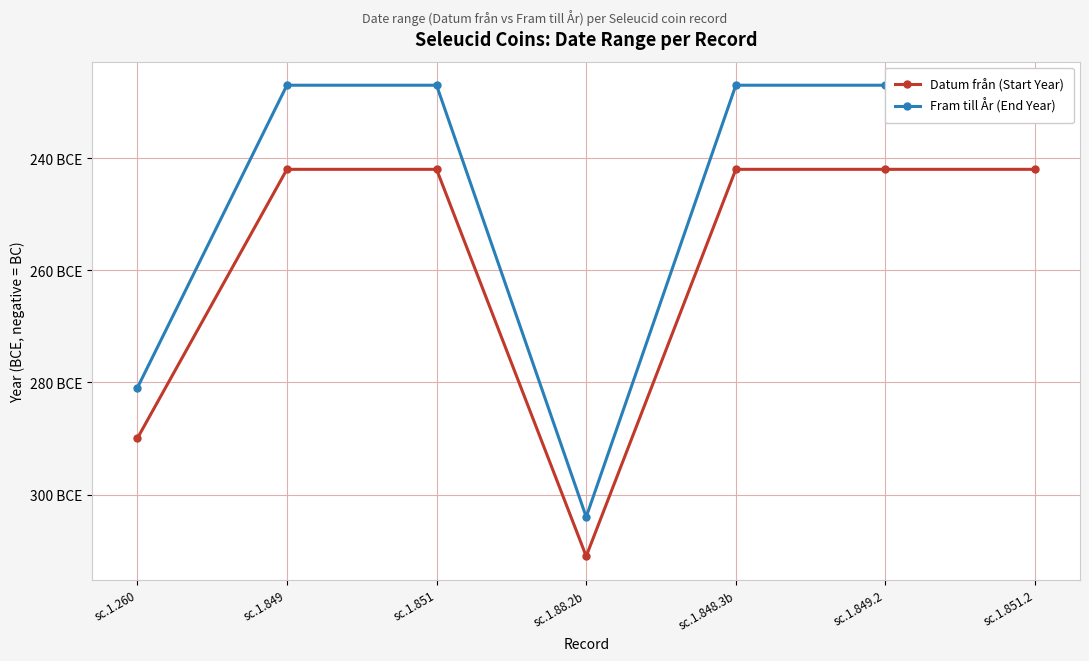

Which has a higher value, sc.1.851 or sc.1.849?

sc.1.851